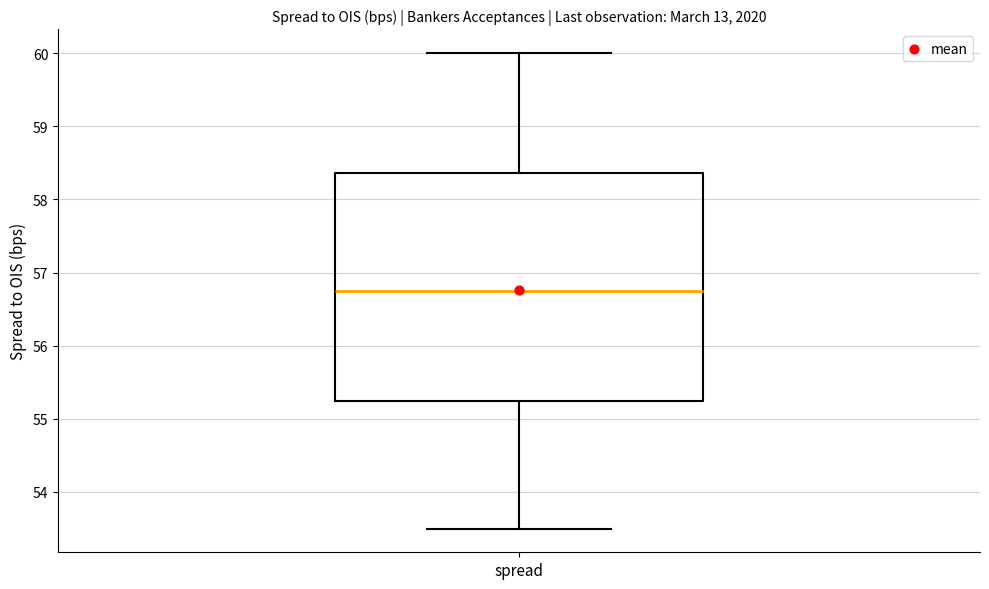

Transcribe this box plot: give where the median line is, the range the box spans, and where the two whiskers end, as read against the y-axis. The values are not printed on the chart, so give them approximately, as read against the axis.

median 56.8, box 55.3 to 58.4, whiskers 53.5 to 60.0